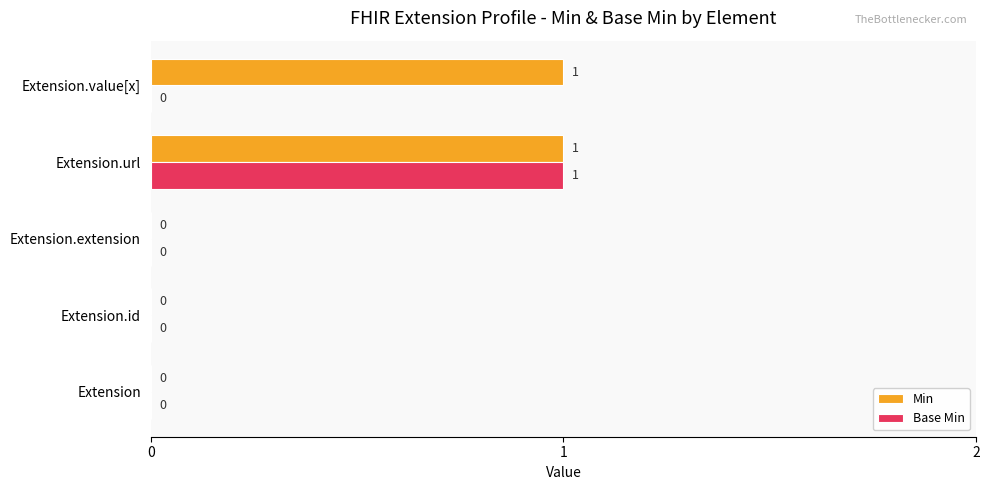

Which category has the highest value in the Base Min series?

Extension.url